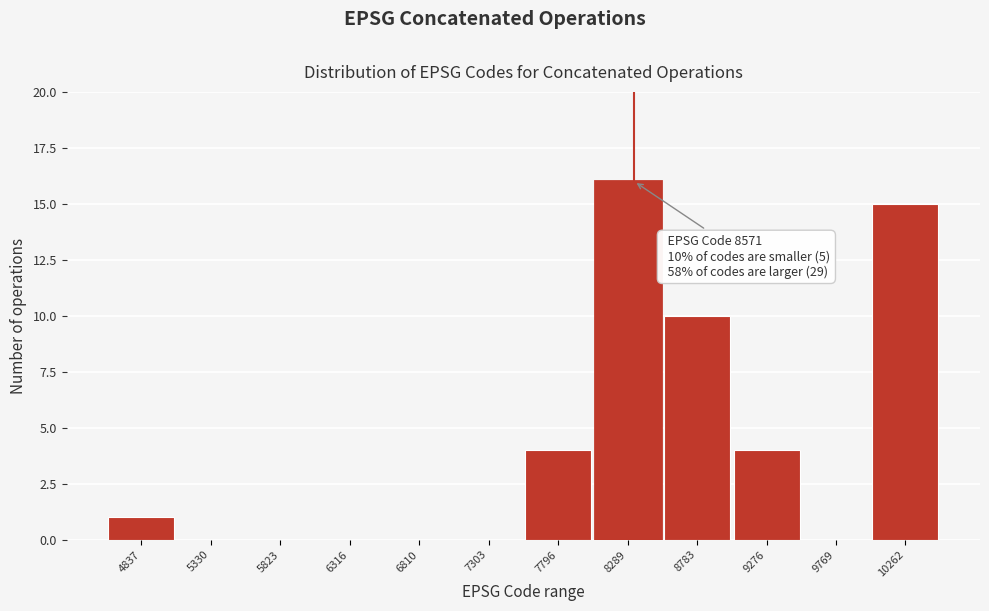

Reading right to left, what are all the values shown in this chart?

10262=15	9769=0	9276=4	8783=10	8289=16	7796=4	7303=0	6810=0	6316=0	5823=0	5330=0	4837=1